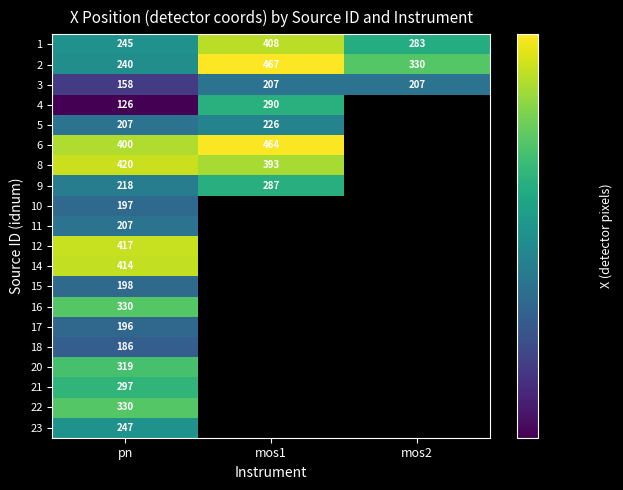

What is the minimum value shown in the chart?

125.6